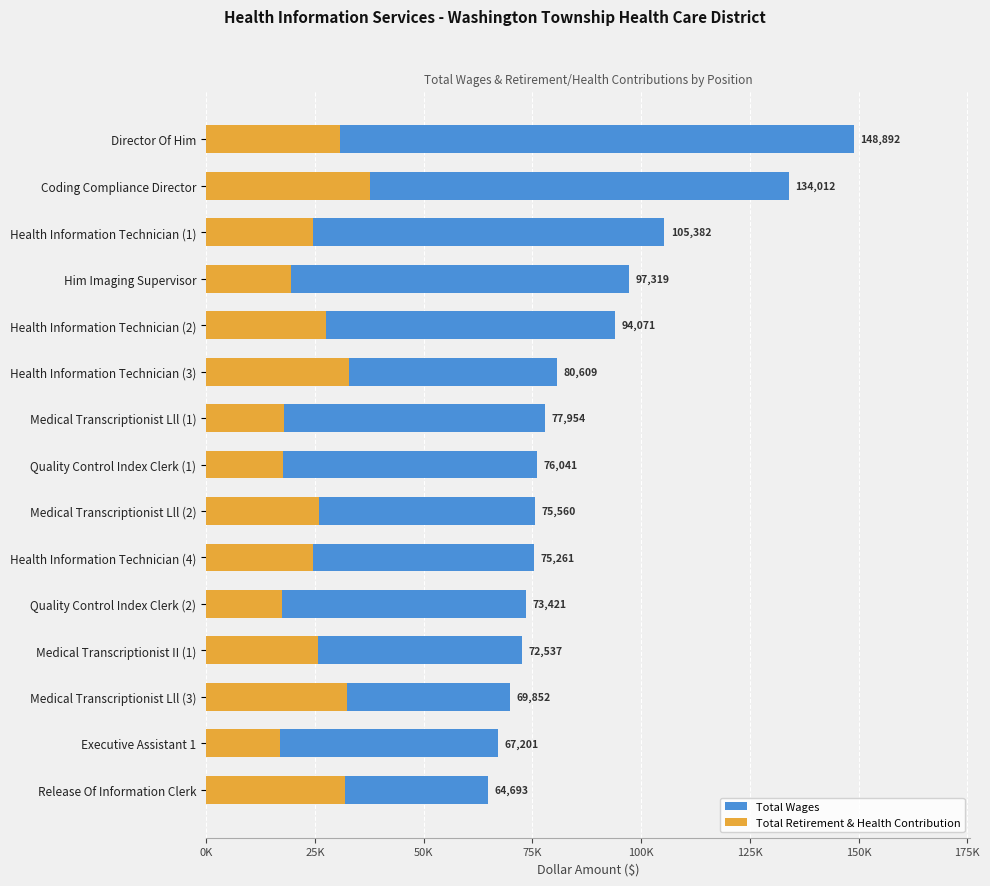

Is the value of Total Retirement & Health Contribution at Medical Transcriptionist Lll (2) greater than the value of Total Wages at Quality Control Index Clerk (2)?

No